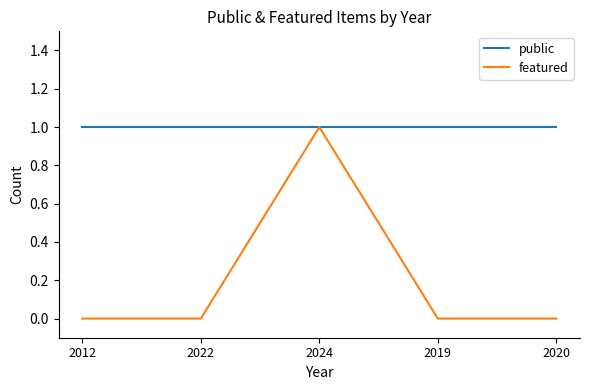

Is the value of public at 2024 greater than the value of featured at 2012?

Yes